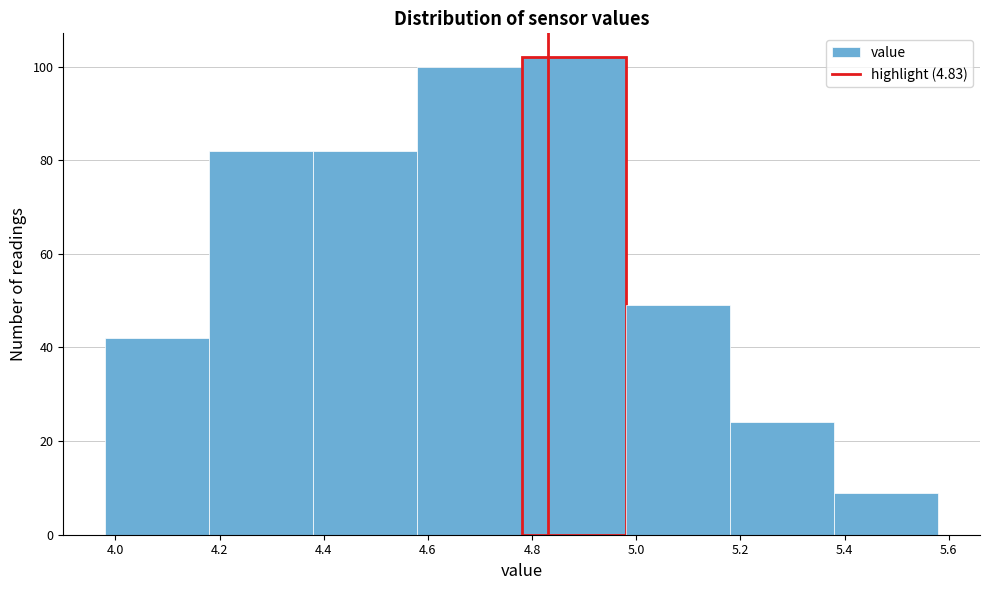

Reading left to right, transcribe this chart: for each bar, give the range it covers on the x-axis and its height. The values are not printed on the chart, so give them approximately, as read against the axis.

3.98 to 4.18: 42
4.18 to 4.38: 82
4.38 to 4.58: 82
4.58 to 4.78: 100
4.78 to 4.98: 102
4.98 to 5.18: 50
5.18 to 5.38: 24
5.38 to 5.58: 10